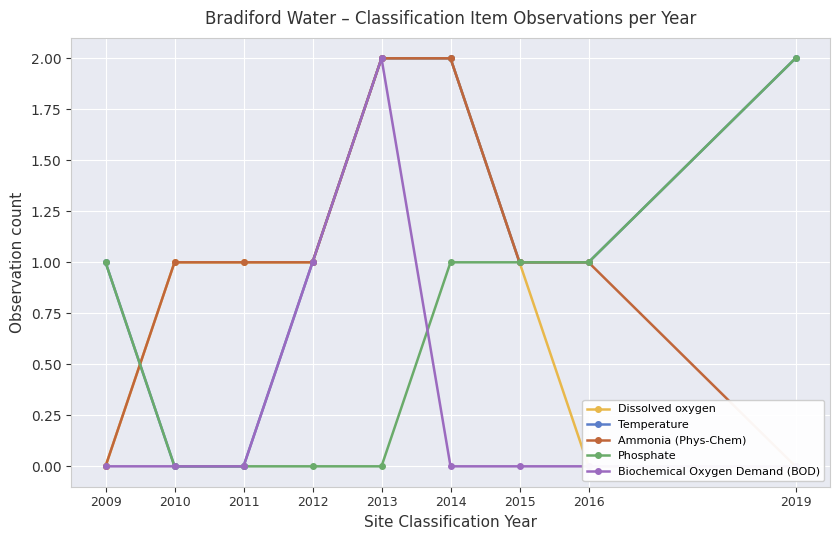

Is the value of Biochemical Oxygen Demand (BOD) at 2009 greater than the value of Ammonia (Phys-Chem) at 2014?

No